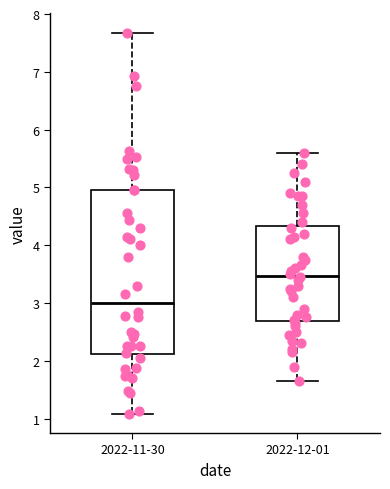

Which box has the highest median line?

2022-12-01